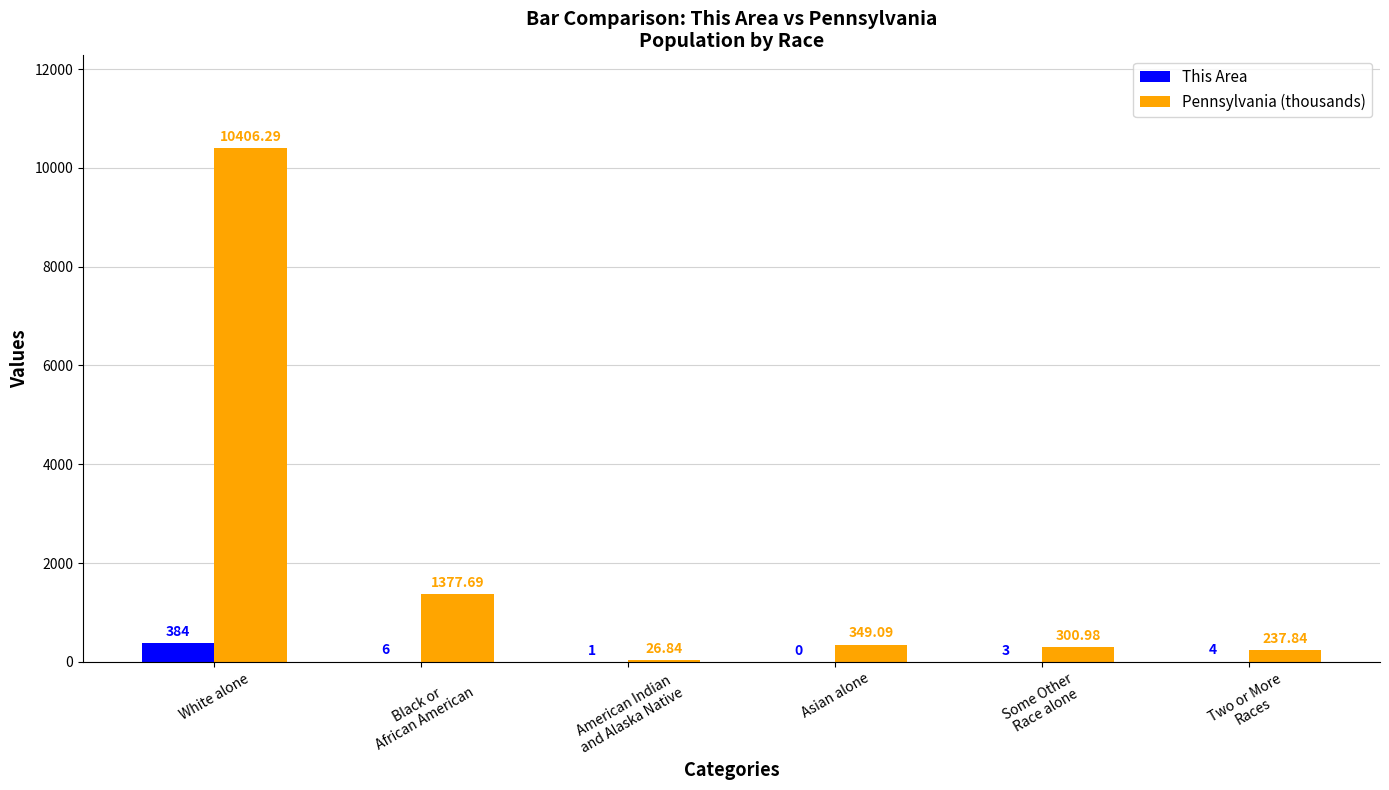

Between Some Other
Race alone and Two or More
Races, which series saw the biggest shift?

Pennsylvania (thousands)